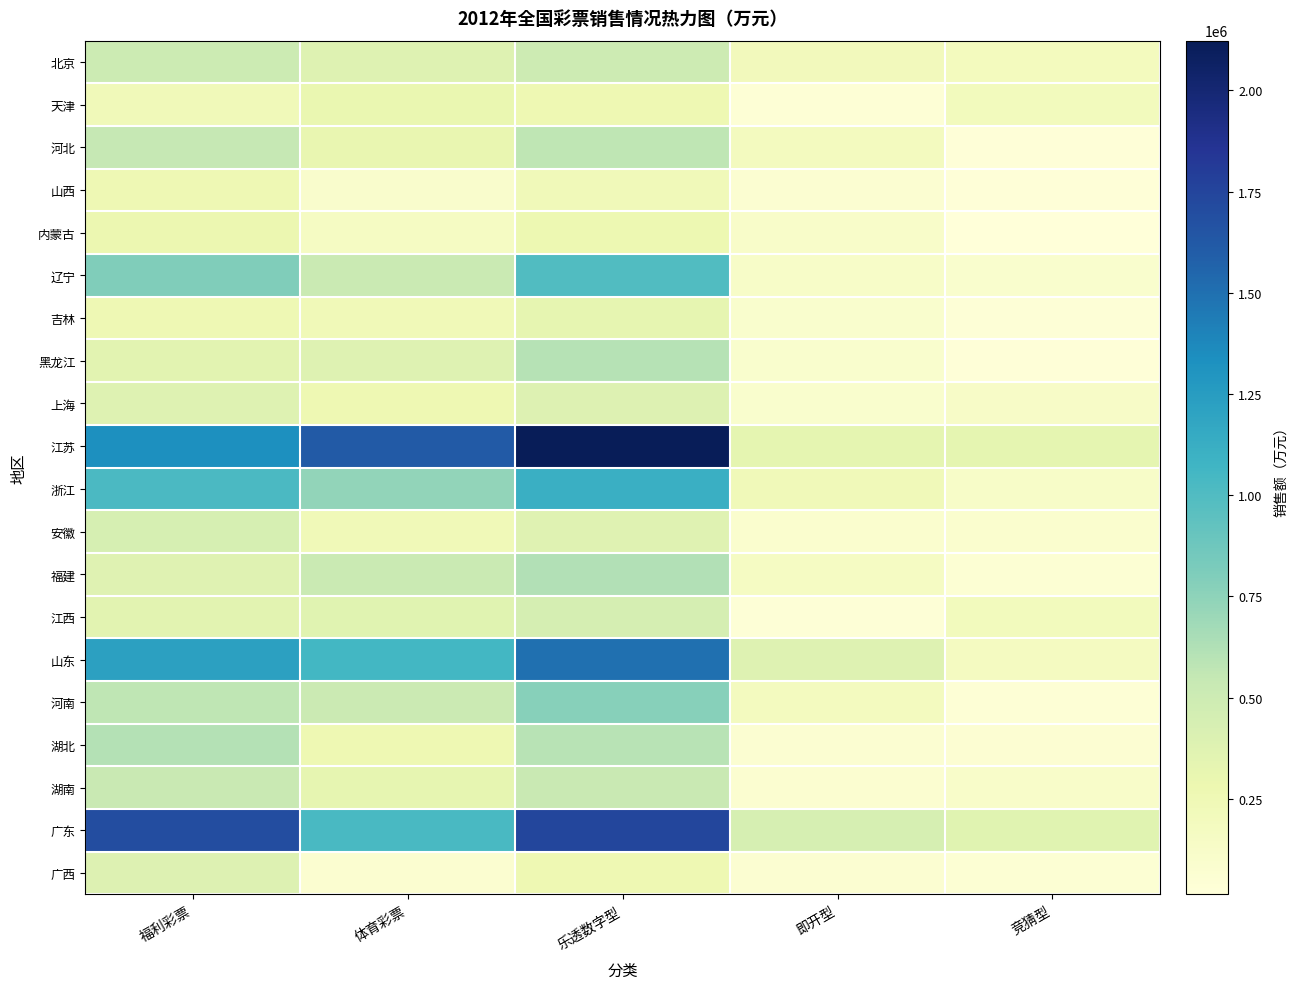

List the series in order of their peak value, highest first.

江苏, 广东, 山东, 浙江, 辽宁, 河南, 福建, 湖北, 黑龙江, 河北, 湖南, 北京, 江西, 安徽, 上海, 广西, 吉林, 天津, 内蒙古, 山西